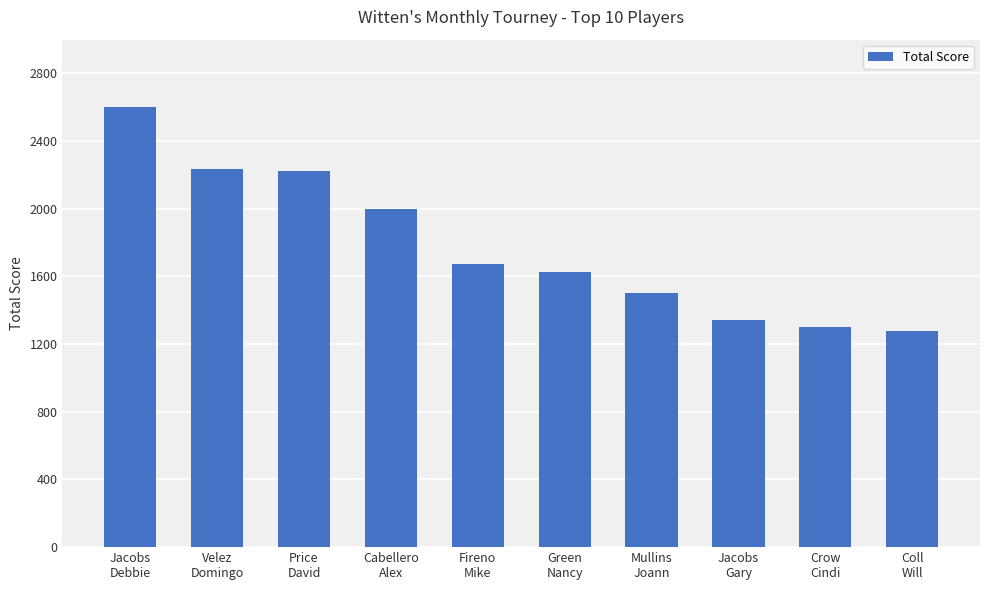

What is the difference between the maximum and minimum values?

1325